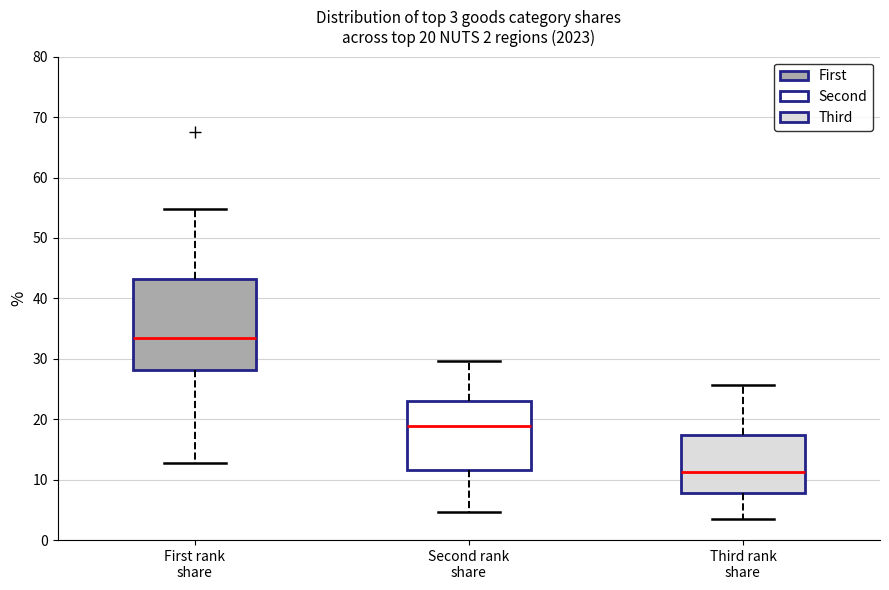

Which box's median line is the highest?

First rank share